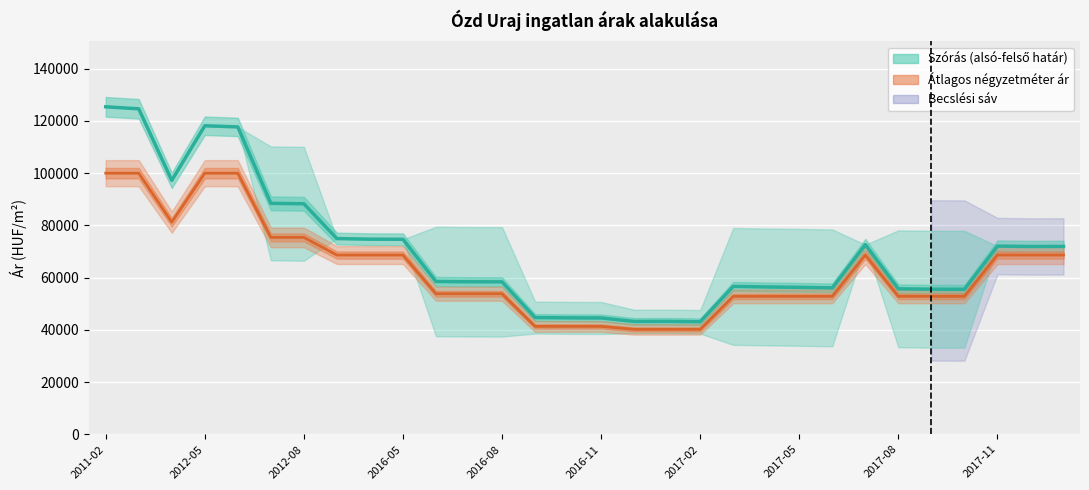

True or false: Átlagos négyzetméter ár and Átlagos reál ár cross at least once.

False